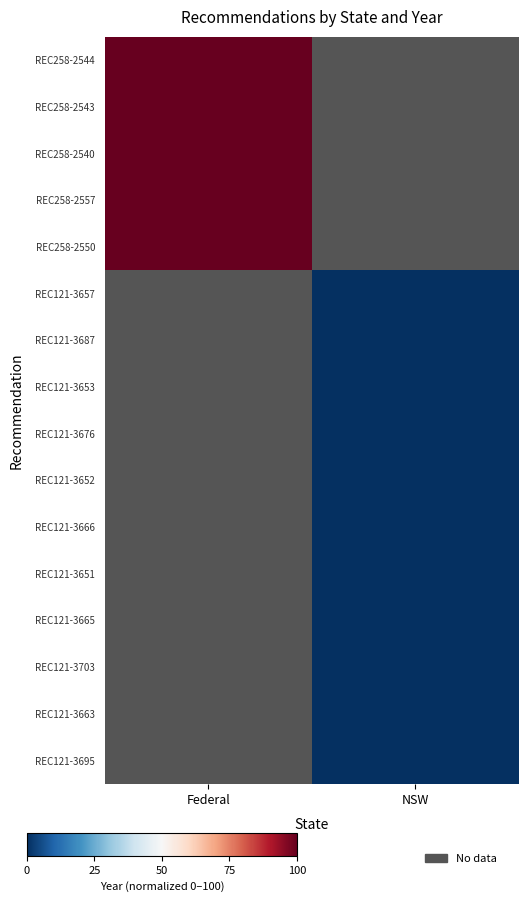

The value of REC121-3703 at NSW is 0.0. True or false?

True